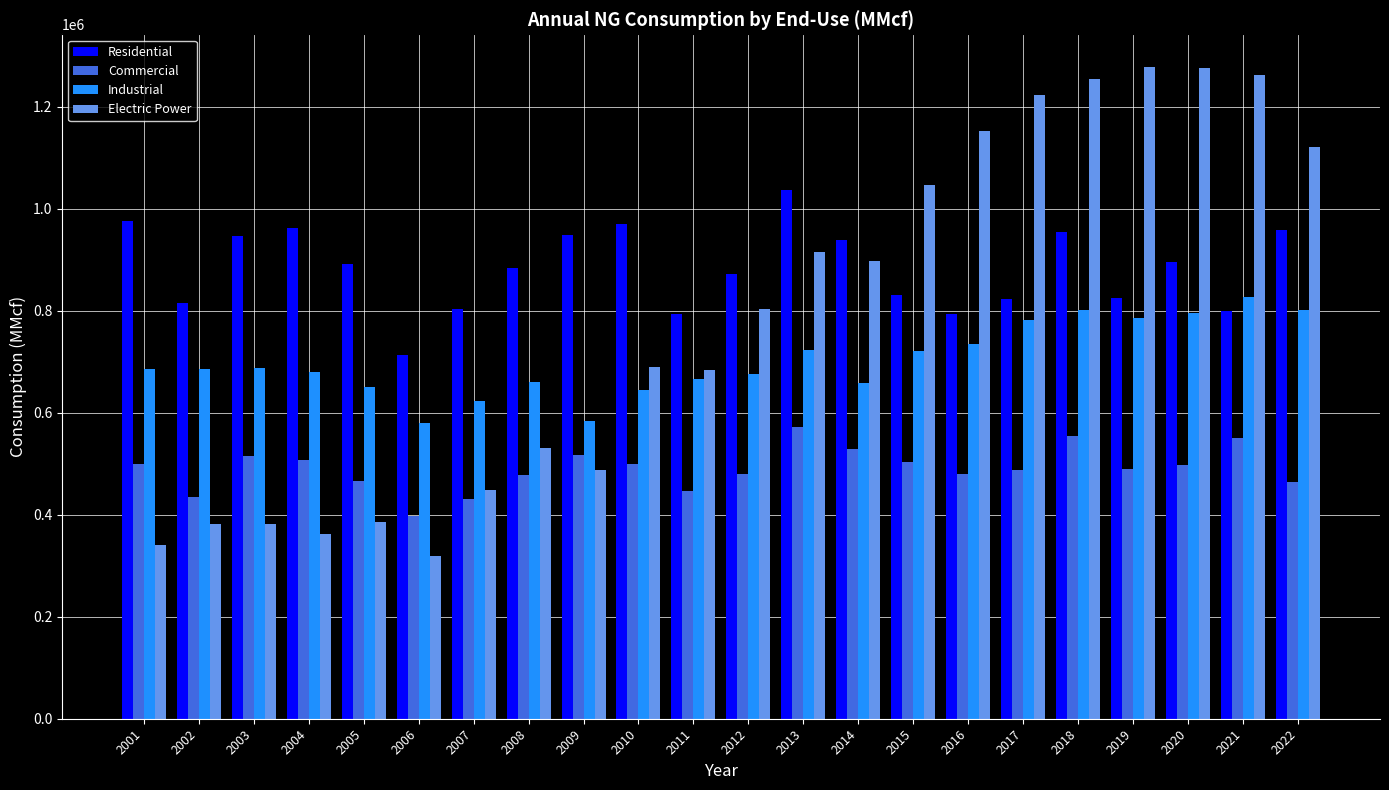

What is the maximum value shown in the chart?

1277904